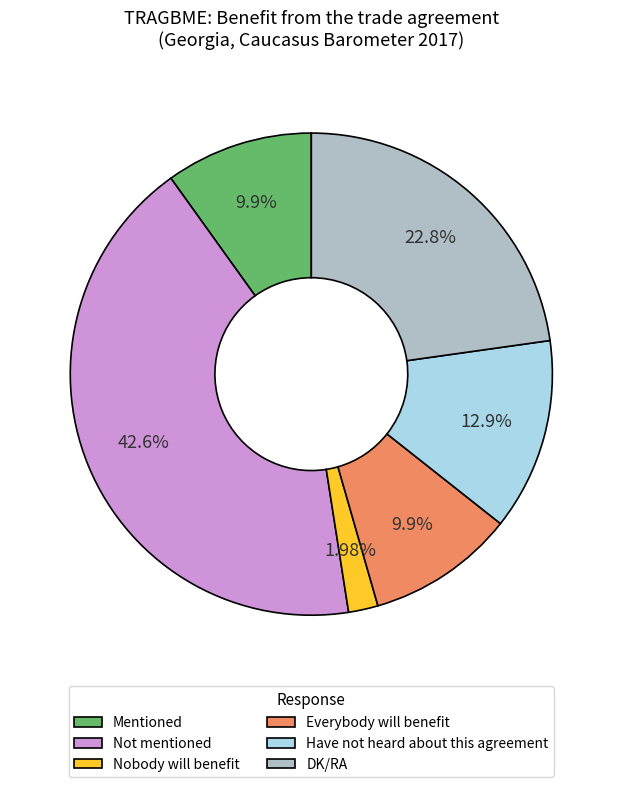

To the nearest percent, what is the difference between the Have not heard about this agreement and Everybody will benefit slice percentages?

3%